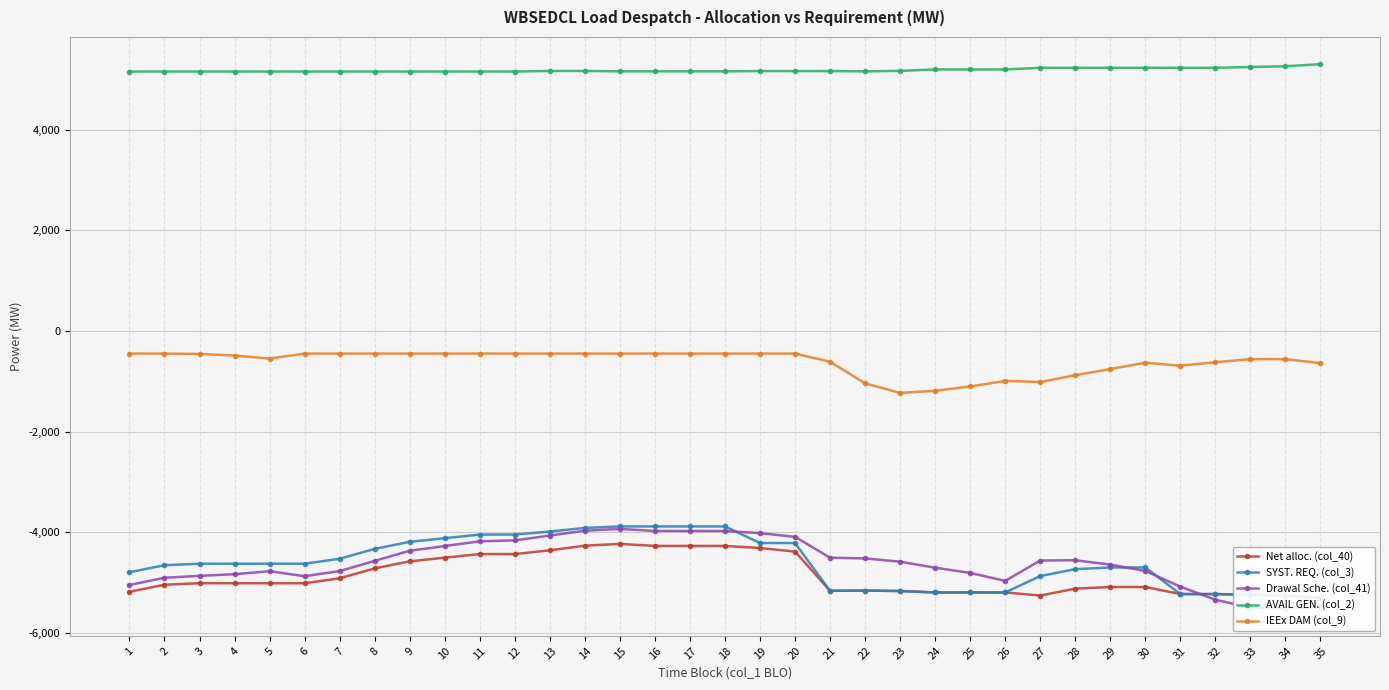

Which series has the largest total across all categories?

AVAIL GEN. (col_2)